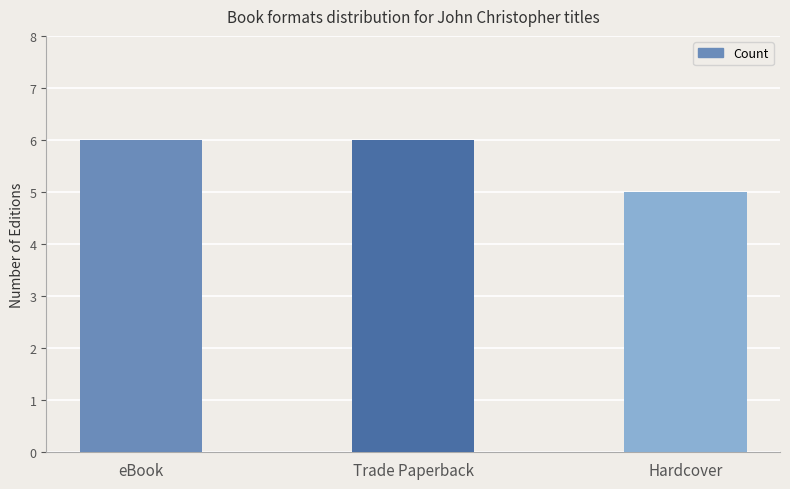

The chart shows a value of 9 at eBook. True or false?

False